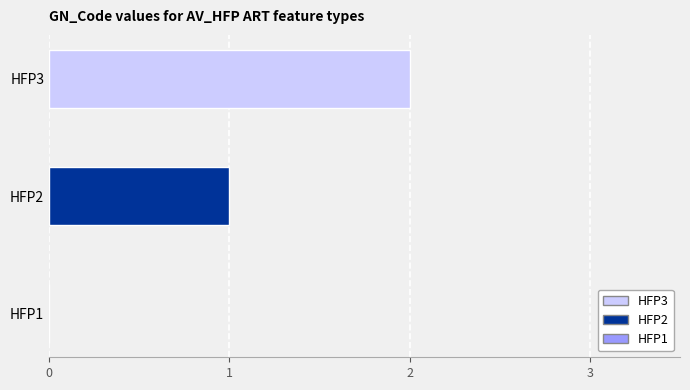

What is the sum of all values?

3